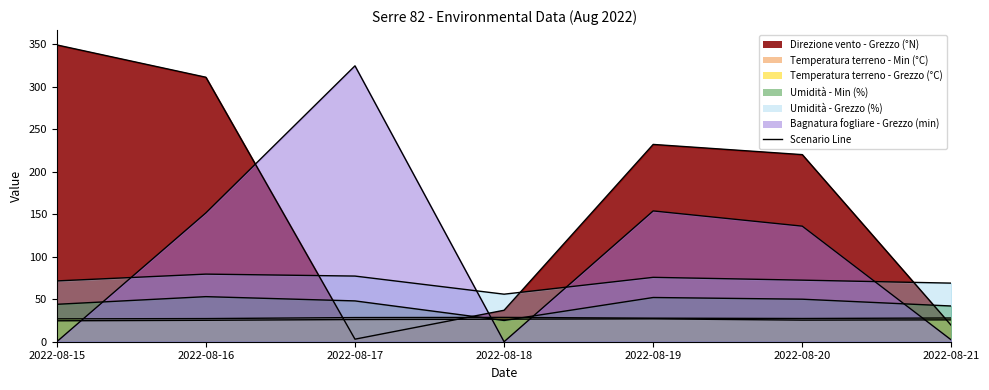

At which category is the sum across all series the highest?

2022-08-16